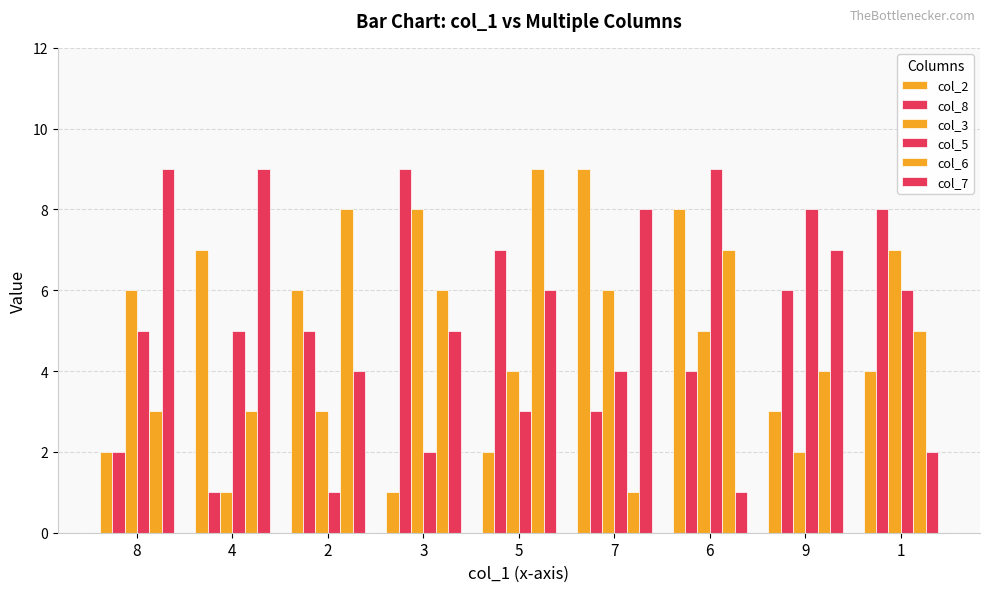

What is the greatest value displayed?

9